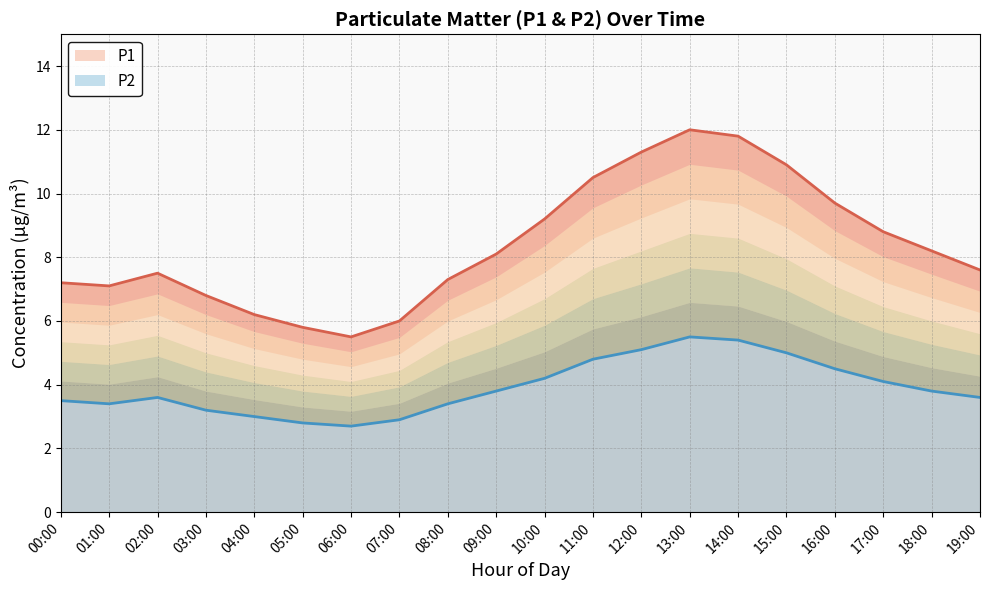

True or false: P1 and P2 cross at least once.

False